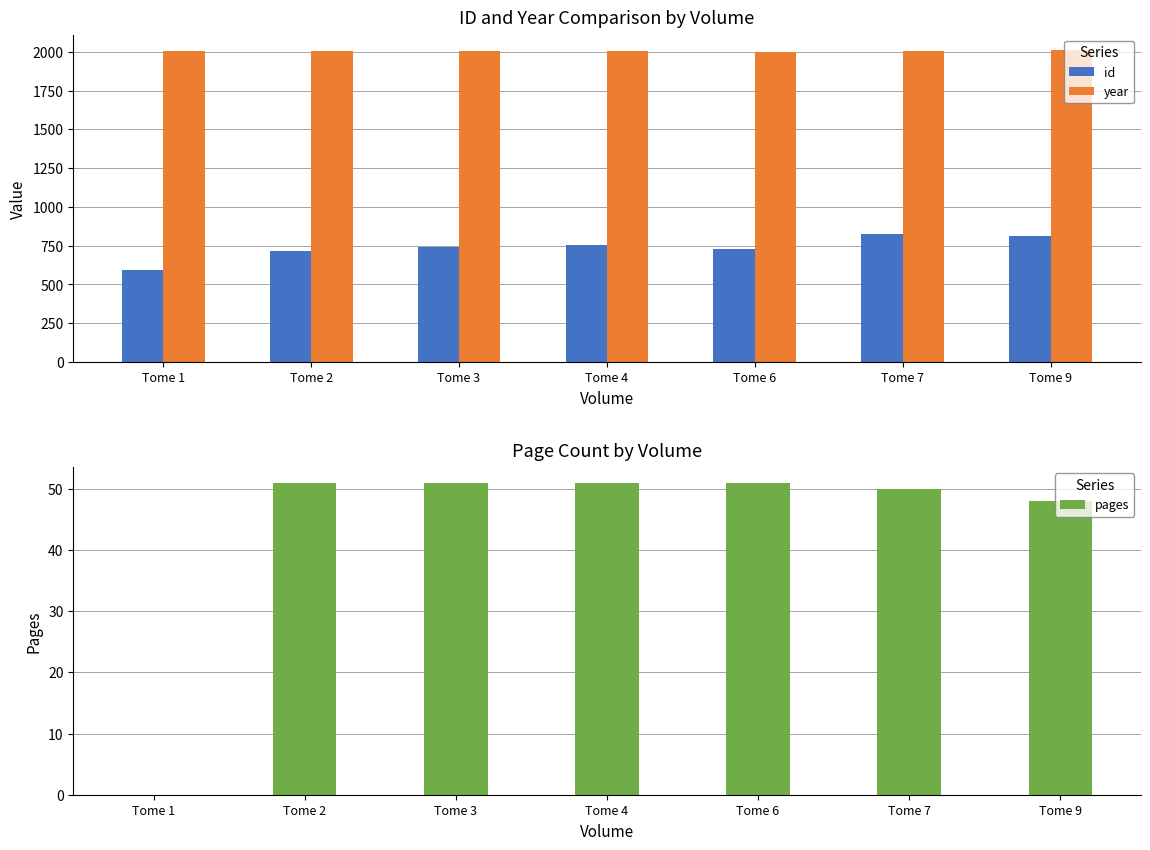

Which has a higher value, Tome 9 or Tome 3?

Tome 9